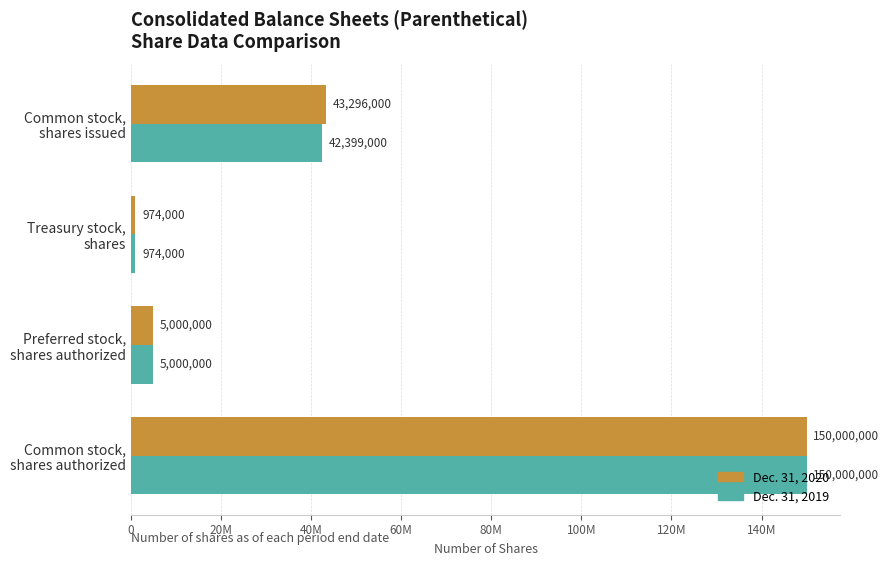

Rank the series by their maximum value, from highest to lowest.

Dec. 31, 2020, Dec. 31, 2019